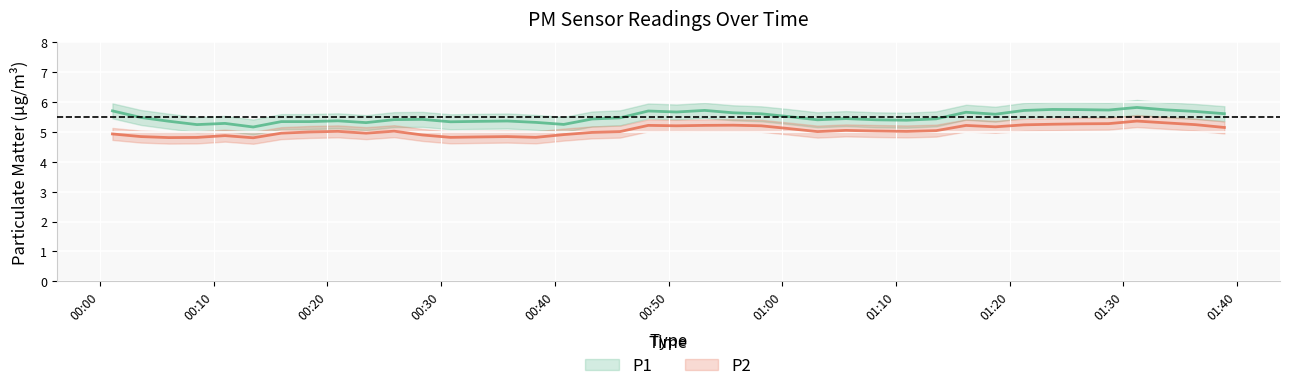

How many data points in P2 are less than 5?

16